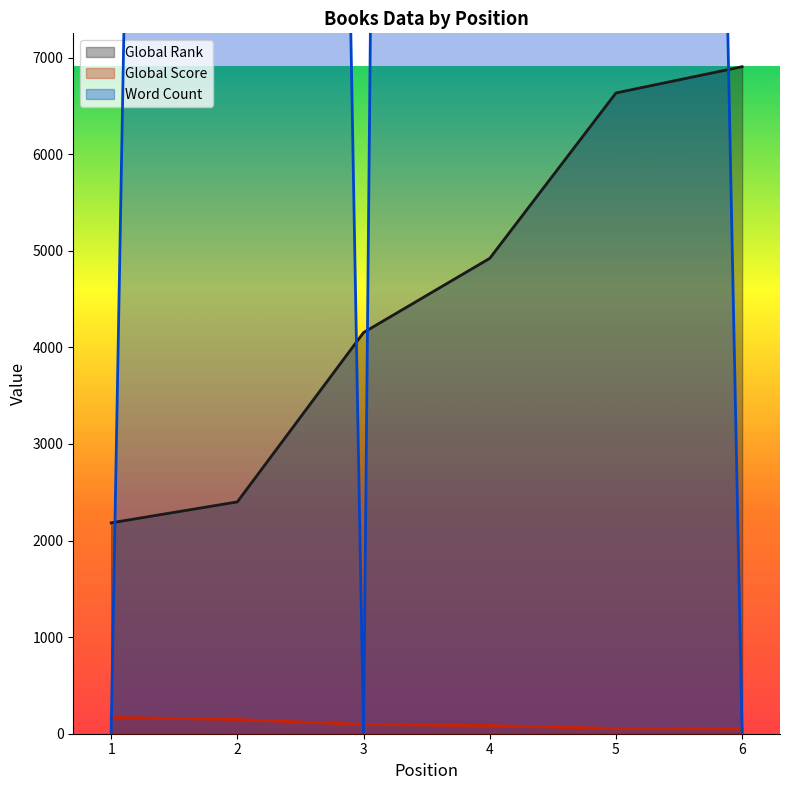

What is the difference between the maximum and minimum values in the Word Count series?

134000